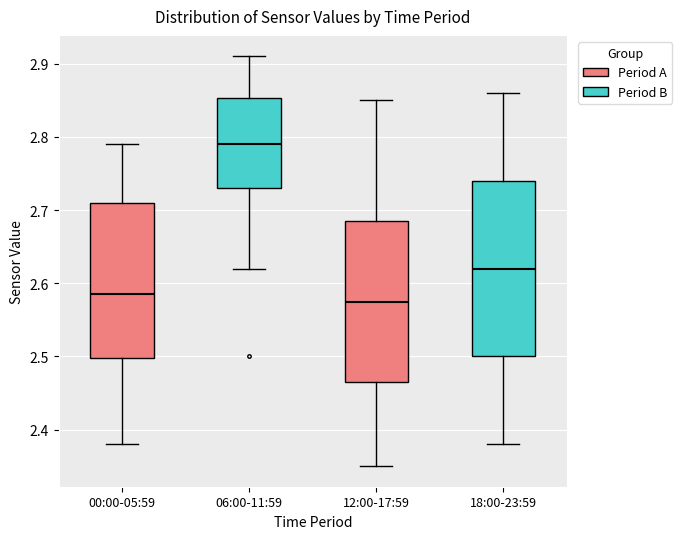

Where is the upper edge of the box for 18:00-23:59 on the y-axis? The values are not printed on the chart, so give them approximately, as read against the axis.

2.74